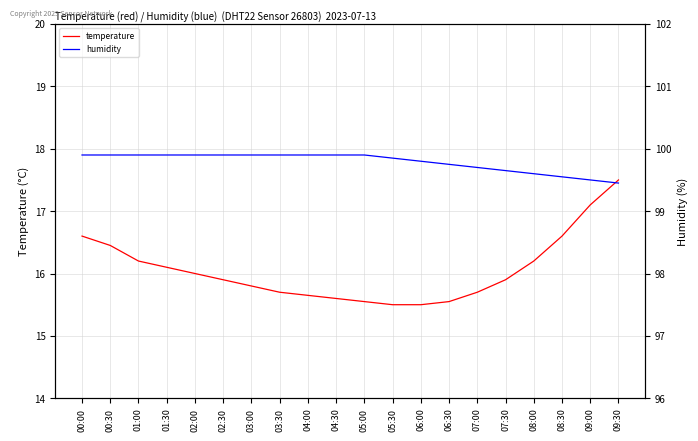

Reading right to left, list all the values displayed in this chart.

temperature: 17.5	17.1	16.6	16.2	15.9	15.7	15.6	15.5	15.5	15.6	15.6	15.7	15.7	15.8	15.9	16.0	16.1	16.2	16.4	16.6
humidity: 99.5	99.5	99.5	99.6	99.7	99.7	99.8	99.8	99.8	99.9	99.9	99.9	99.9	99.9	99.9	99.9	99.9	99.9	99.9	99.9